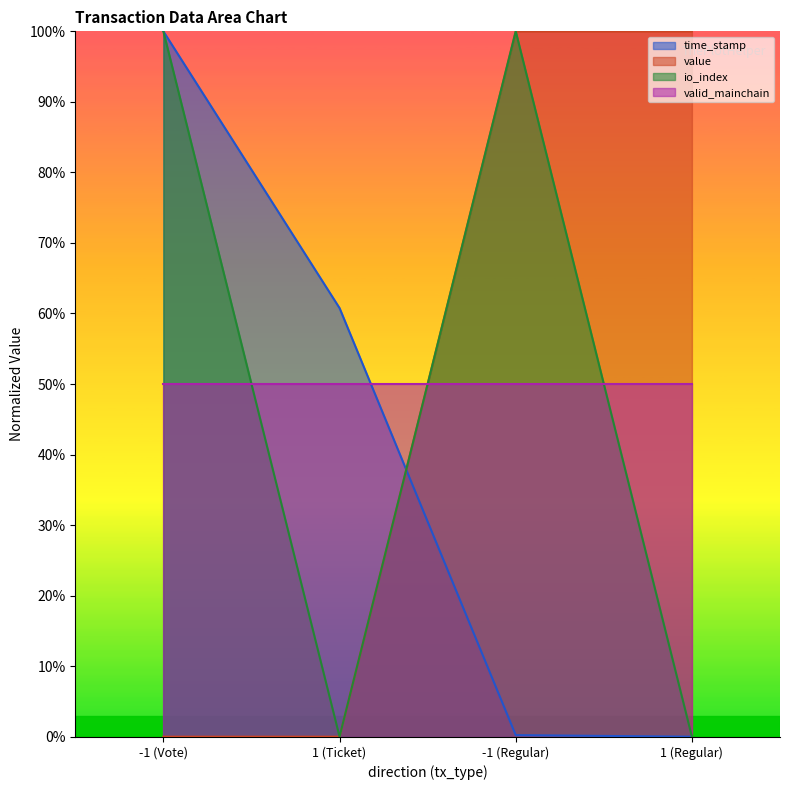

After their last crossing, which series has the higher values: io_index or time_stamp?

io_index